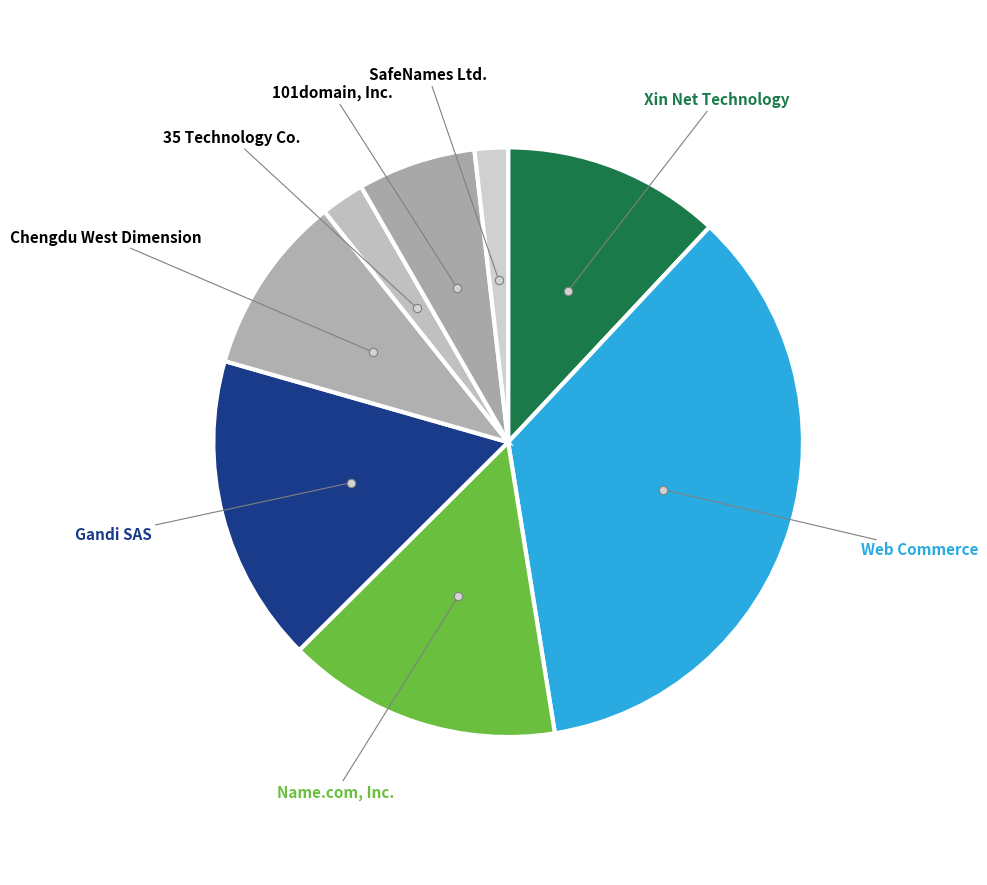

Does any single category account for the majority?

No